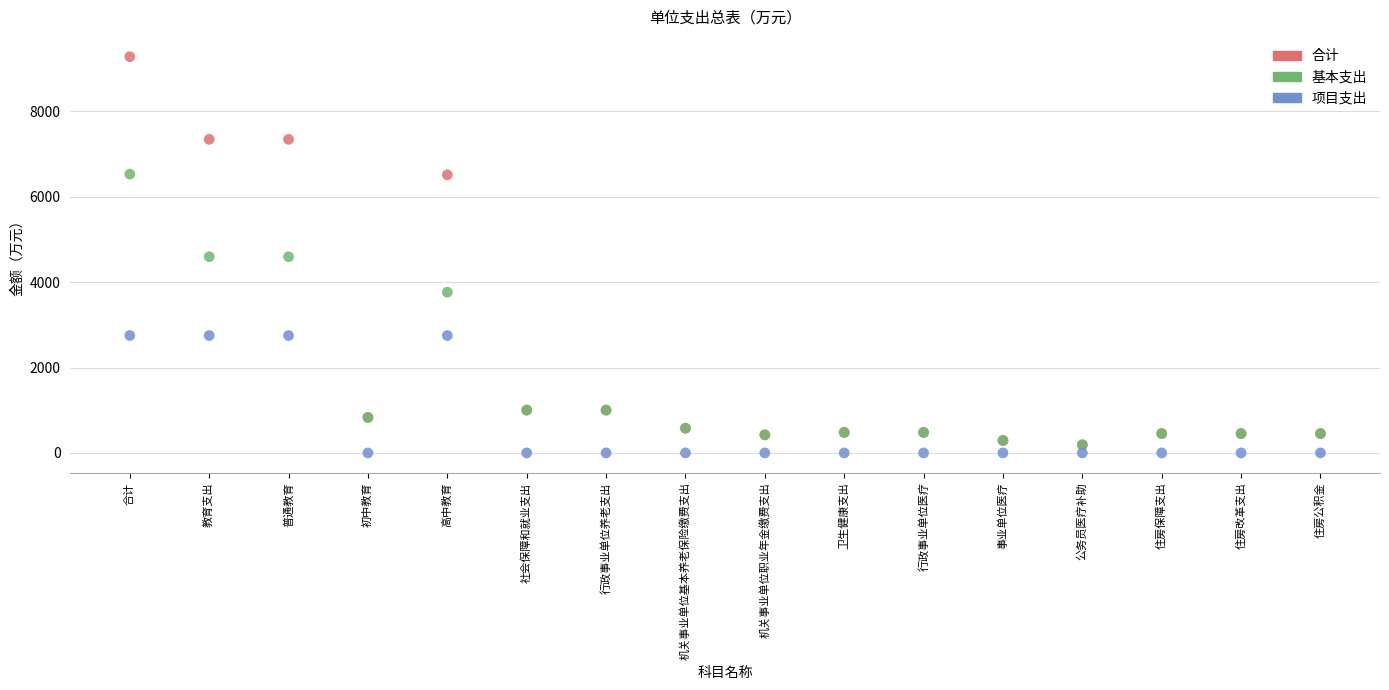

What are all the series names shown in the legend?

合计, 基本支出, 项目支出